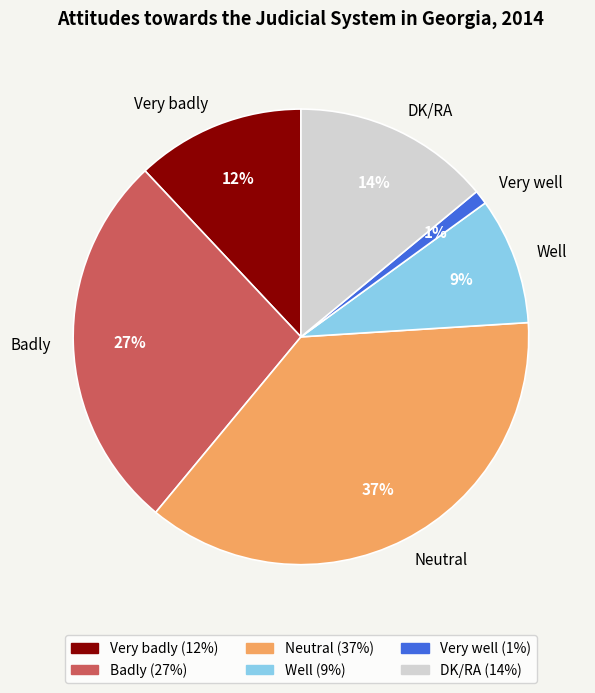

Approximately how many times larger is the value at DK/RA compared to Badly?

0.5